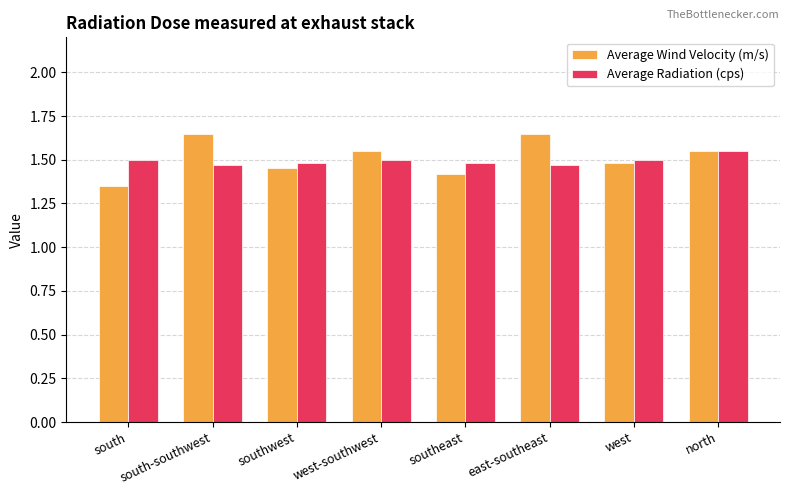

Count the Average Radiation (cps) values in the range 1 to 2.

8